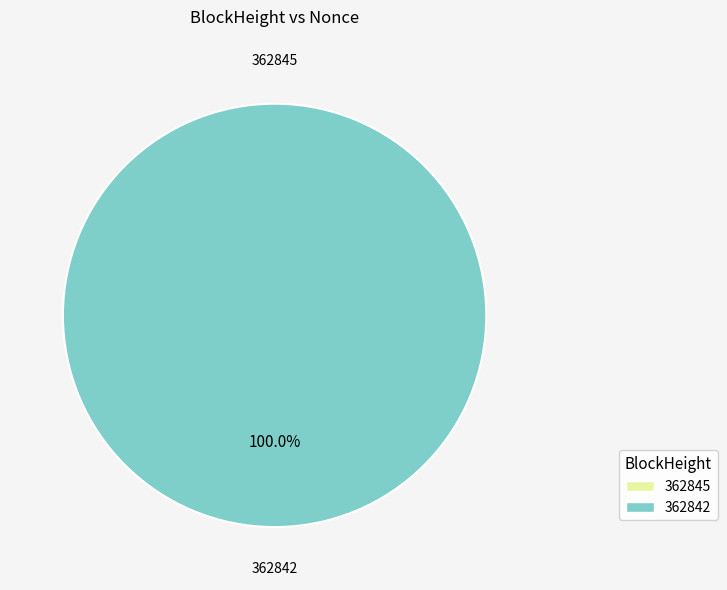

How many slices are in this pie chart?

2